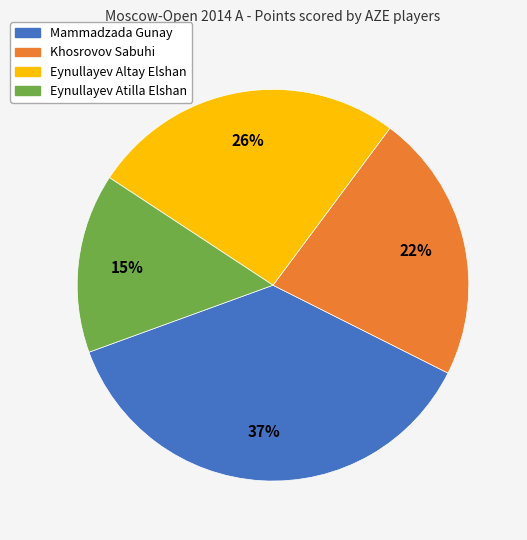

Does any single category account for the majority?

No